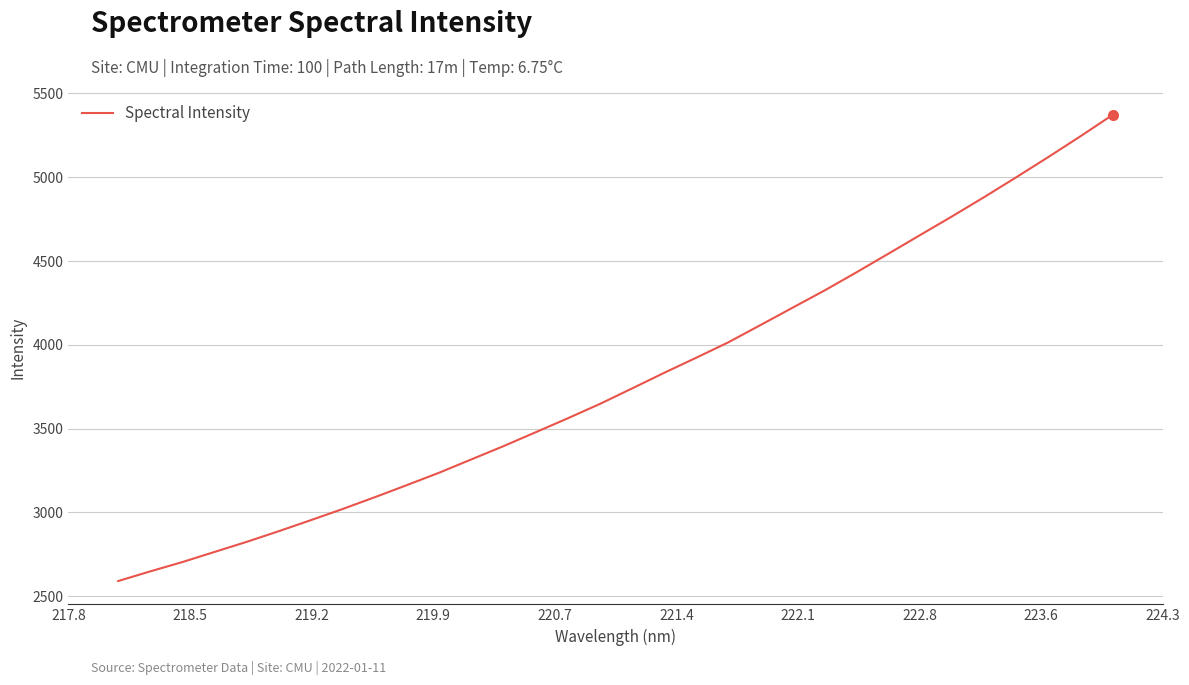

What is the minimum value shown in the chart?

2590.9